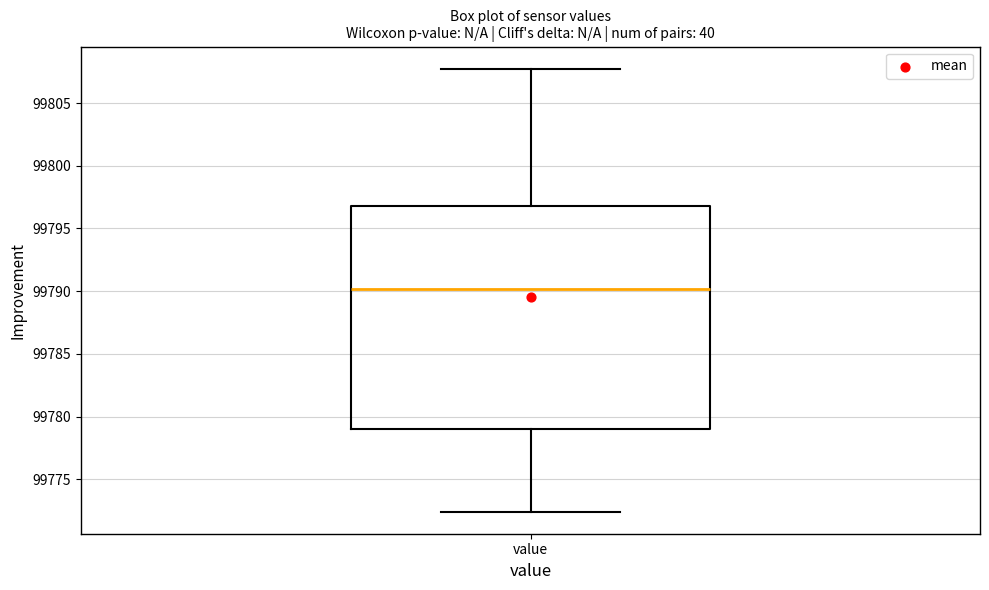

Where does the lower whisker of the box for value end on the y-axis? The values are not printed on the chart, so give them approximately, as read against the axis.

99772.5